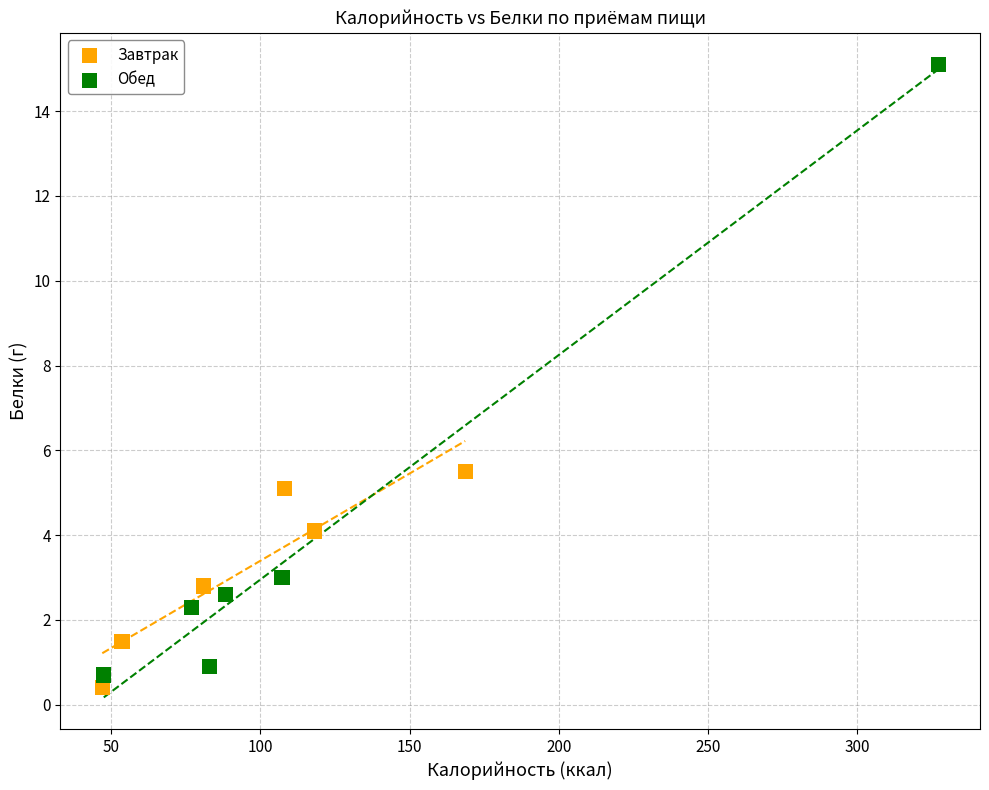

Which series contains the highest Y value?

Обед